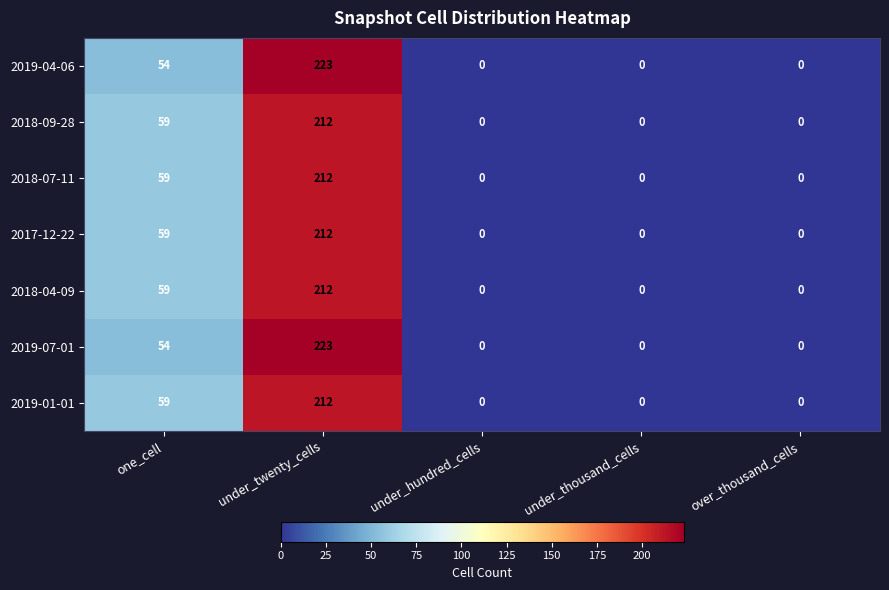

Is the value of 2019-04-06 at one_cell greater than the value of 2019-01-01 at one_cell?

No